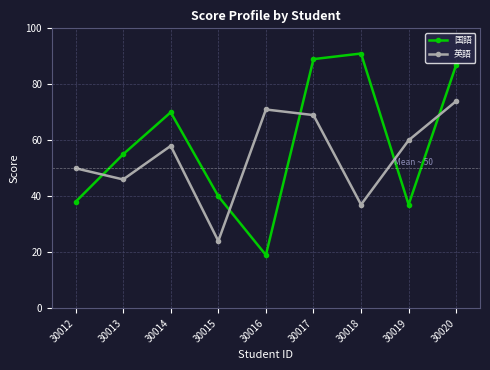

Is this an area chart (filled region under the line)?

No